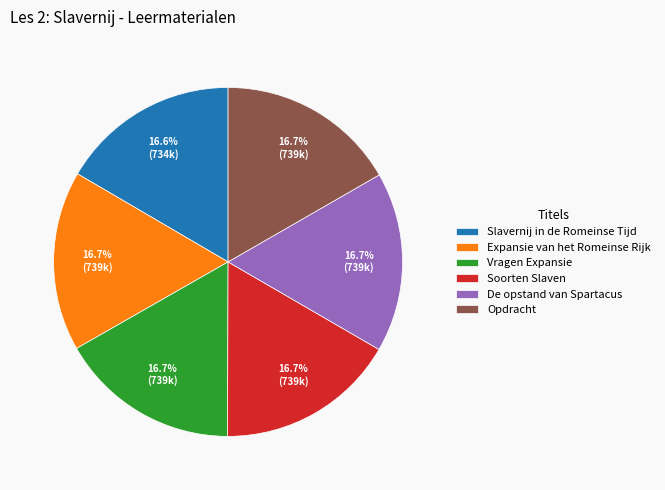

The Vragen Expansie slice represents 24% of the pie. True or false?

False